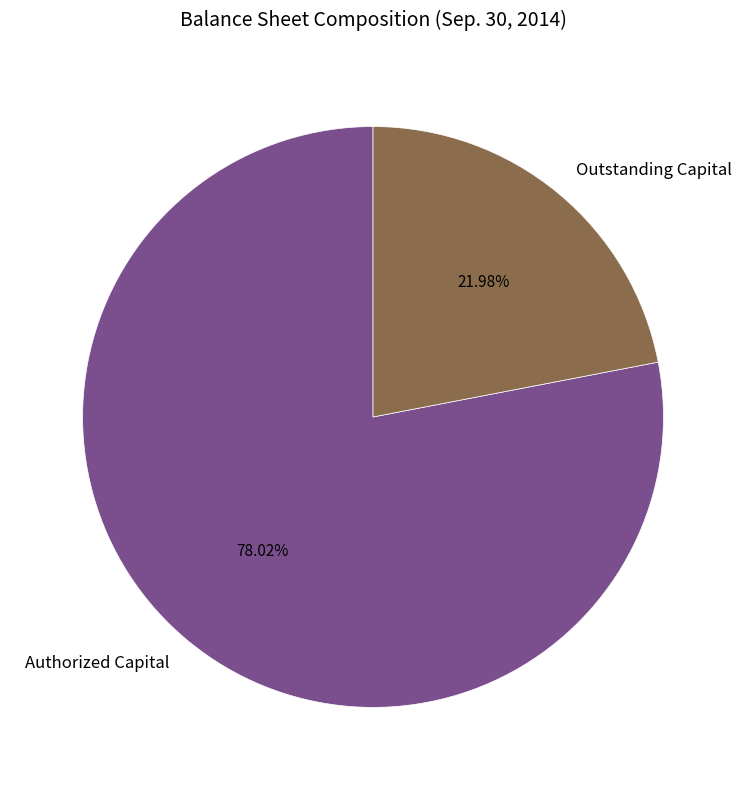

Does Outstanding Capital represent more than half of the total?

No